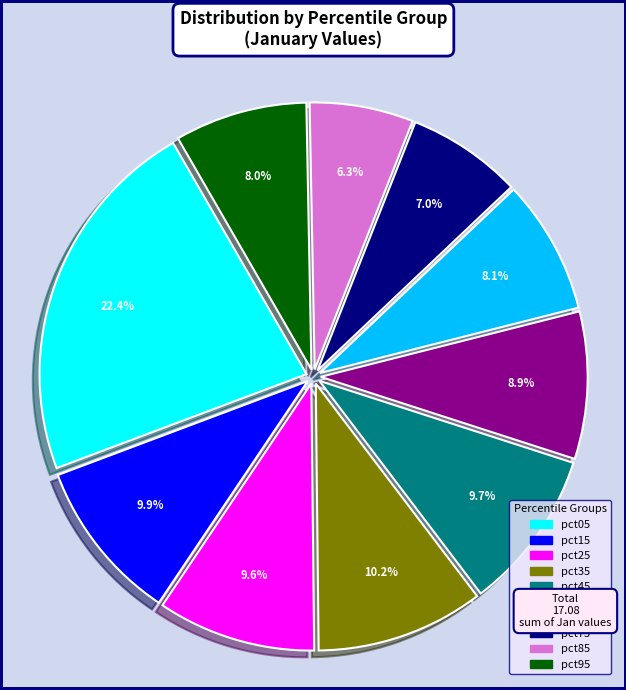

Which slice is the smallest?

pct85